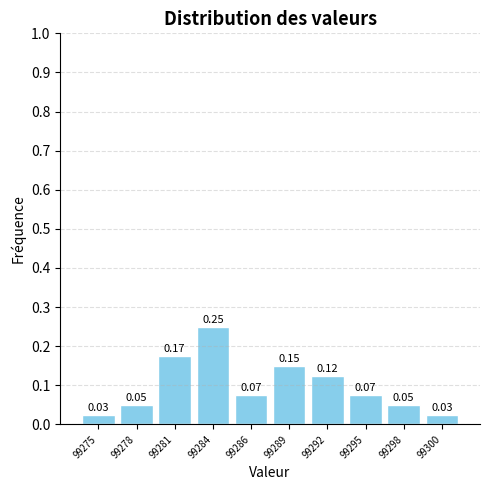

What is the sum of all values?

1.0